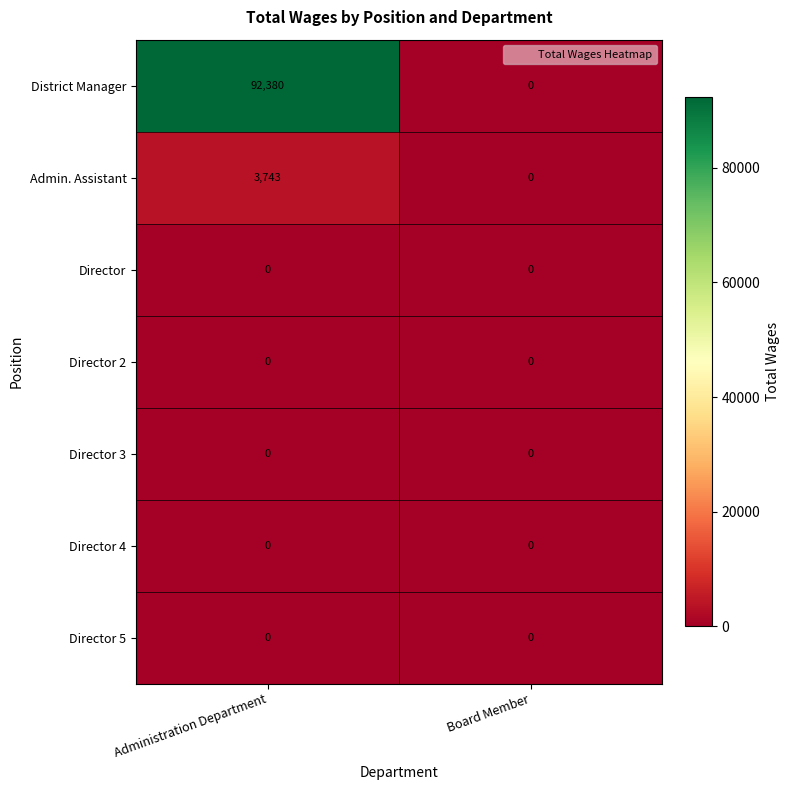

What is the difference between the highest and lowest values at Administration Department?

92380